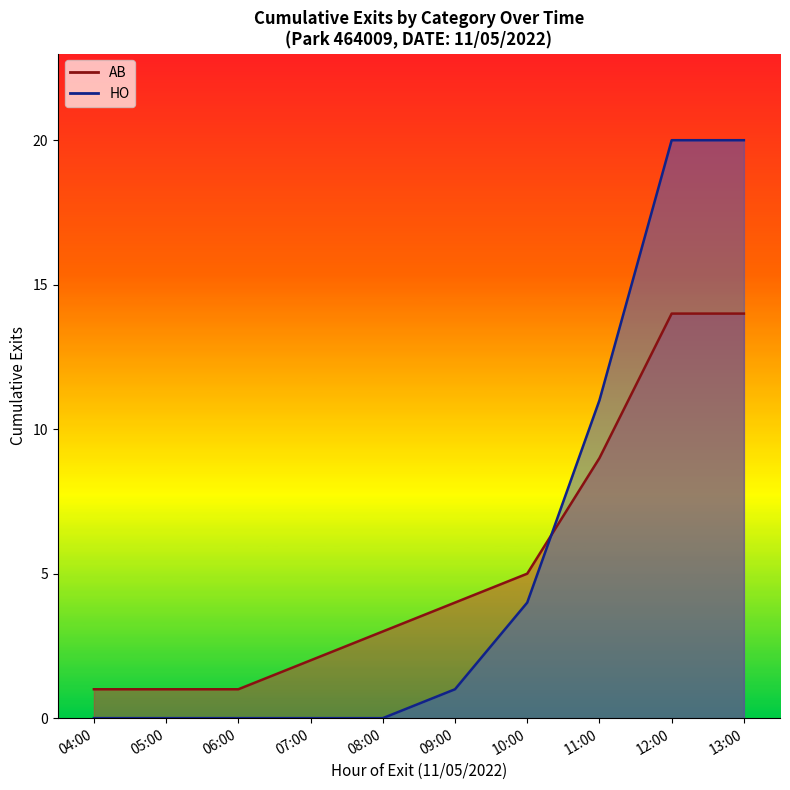

True or false: AB_line has more than 1 points higher than both neighbors.

False